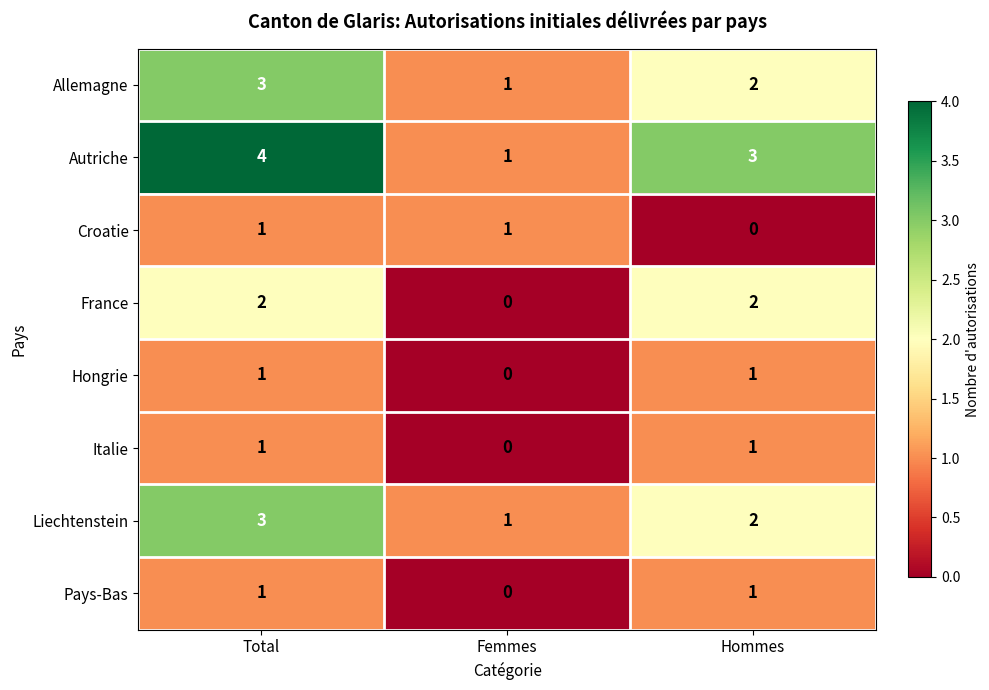

How many positive values does the Italie series have?

2